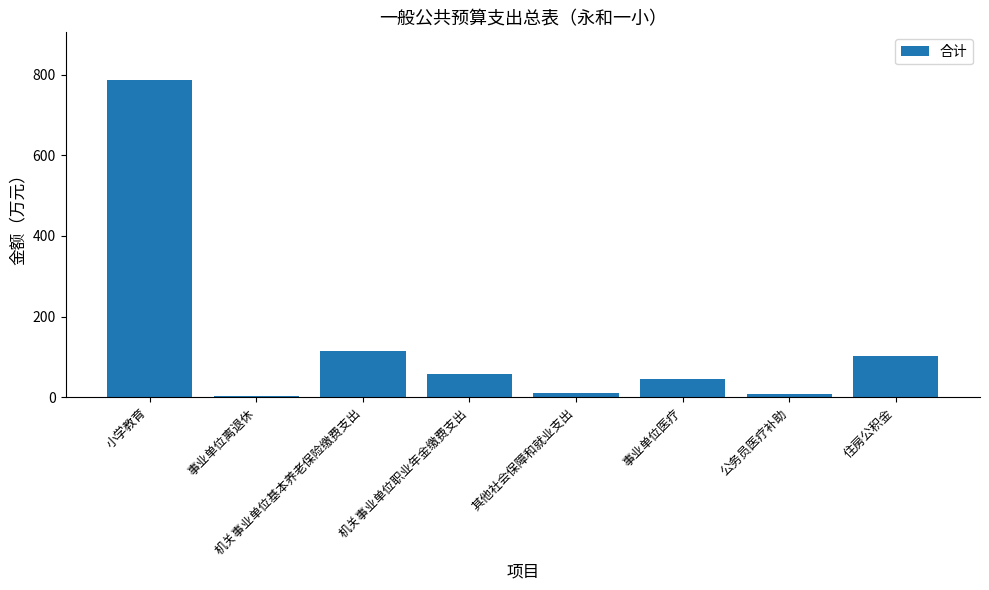

Does the chart contain stacked bars?

No